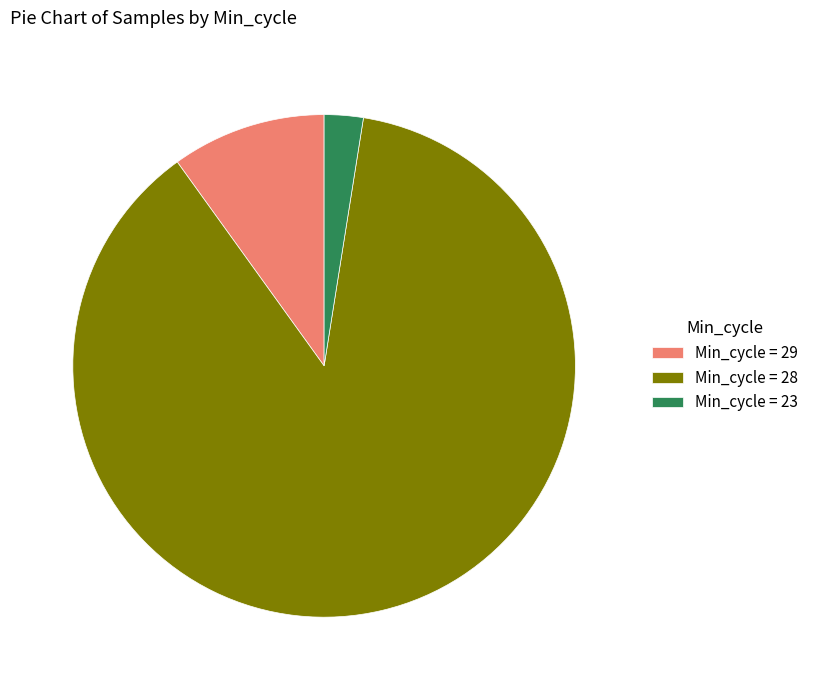

Rank the categories by value from highest to lowest.

Min_cycle = 28, Min_cycle = 29, Min_cycle = 23